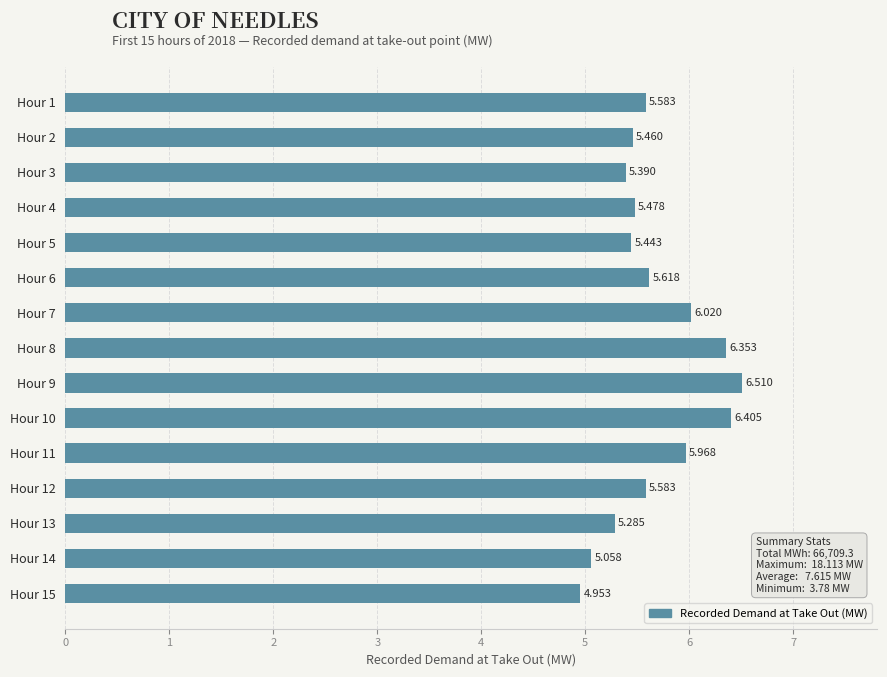

How many values are below 5?

1